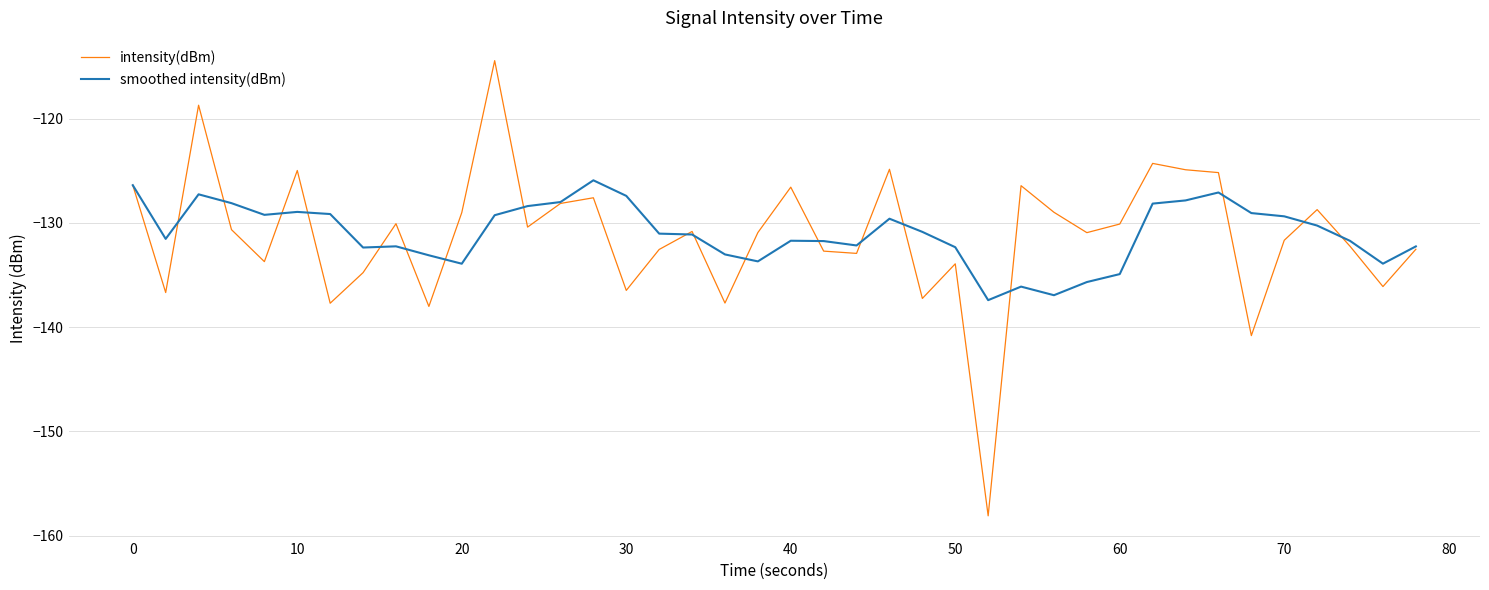

What is the lowest value of the intensity(dBm) series?

-158.1